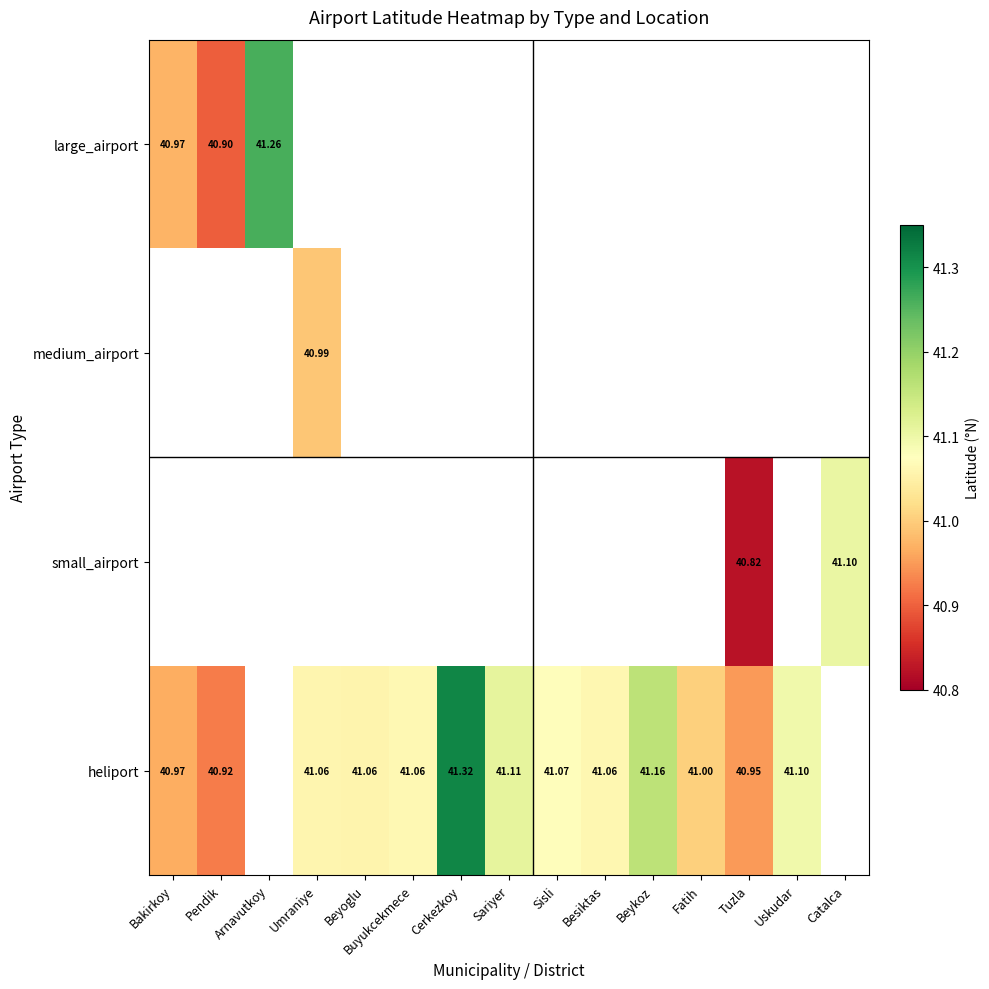

Read the heliport value at Pendik.

40.9